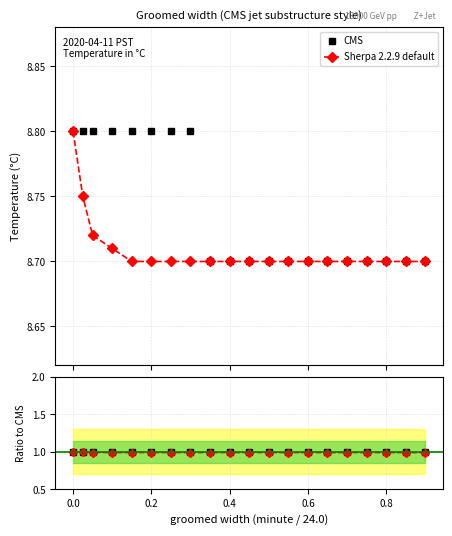

What is the highest value of the Sherpa ratio series?

1.0